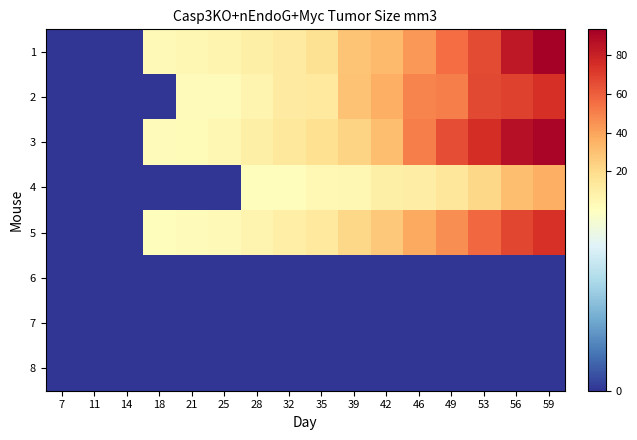

Which series has the largest range (max minus min)?

1